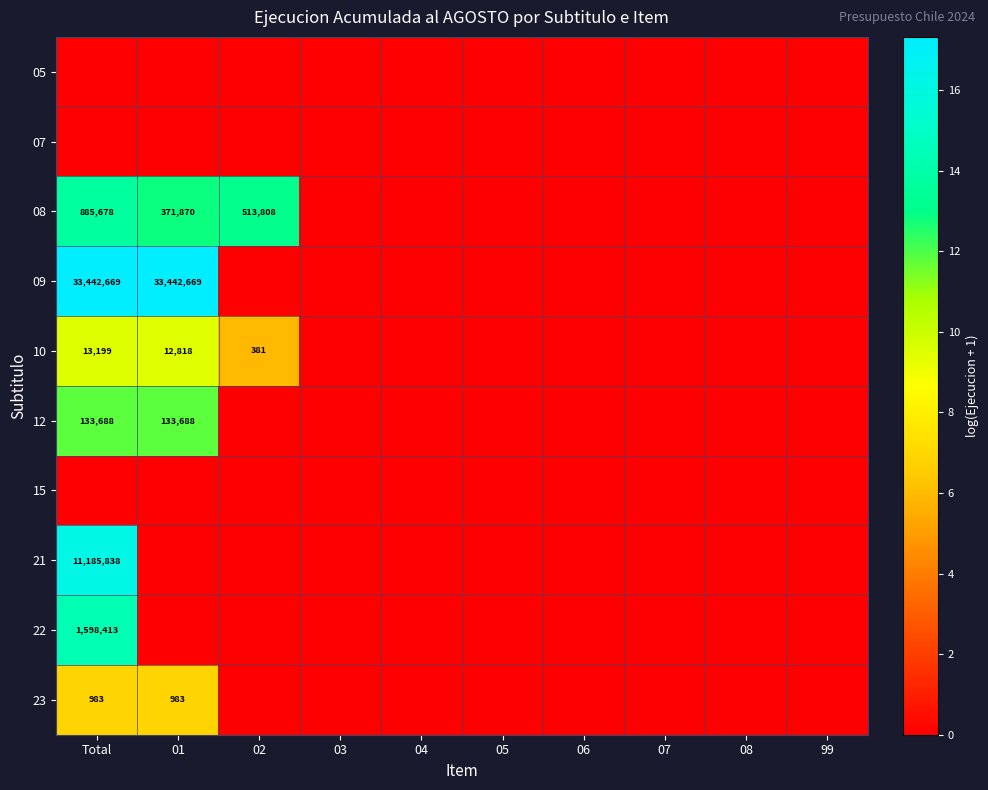

Is it true that 23 equals 366 at Total?

False